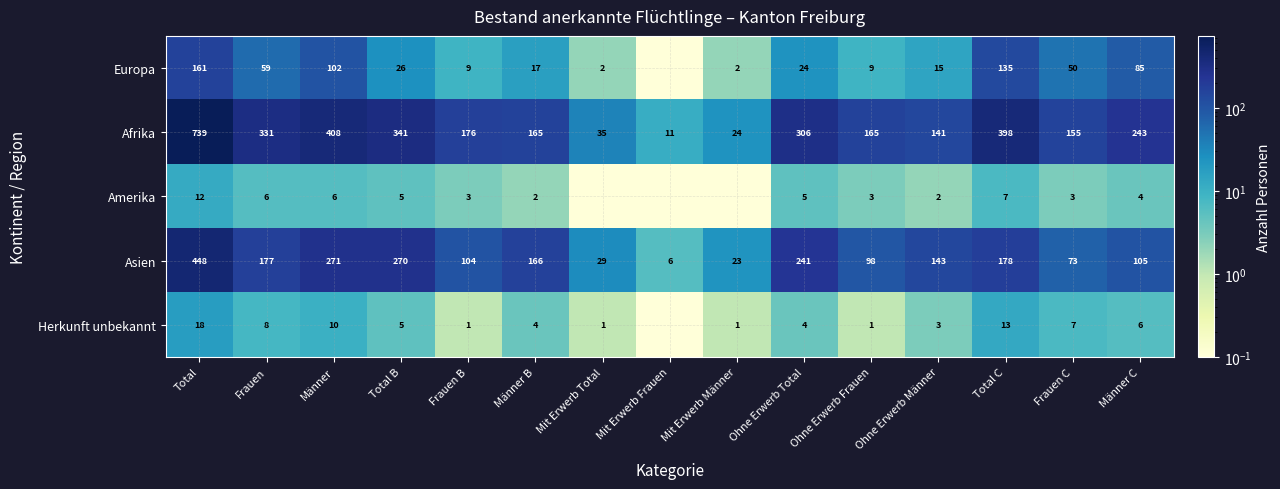

At which label does Afrika reach its minimum?

Mit Erwerb Frauen